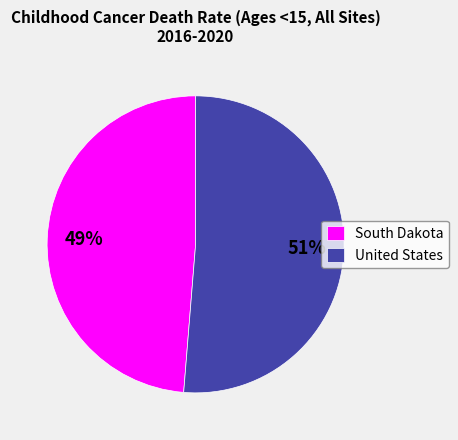

Which category has the smallest portion of the pie?

South Dakota